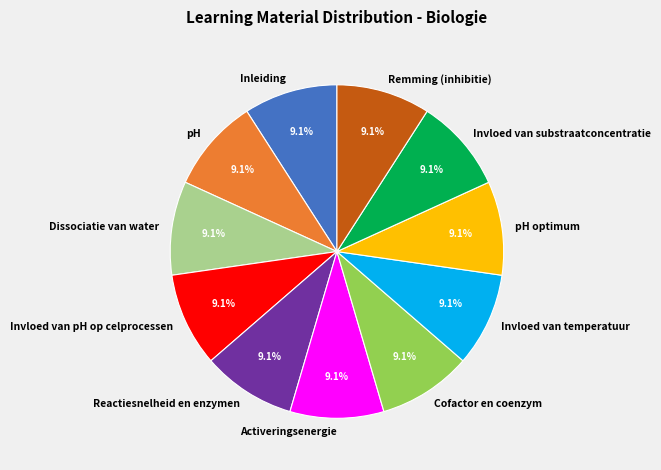

What percentage is the Dissociatie van water slice, to the nearest percent?

9%